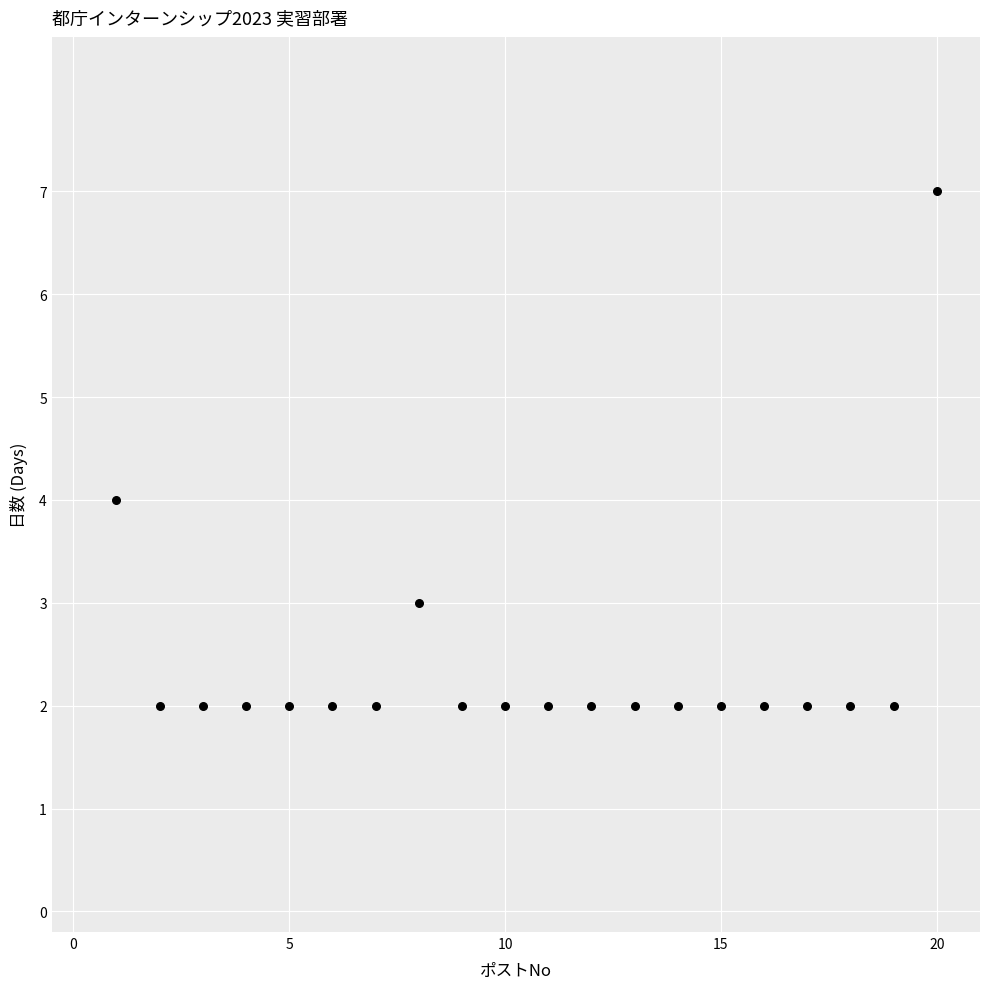

What is the range of Y values (max minus min)?

5